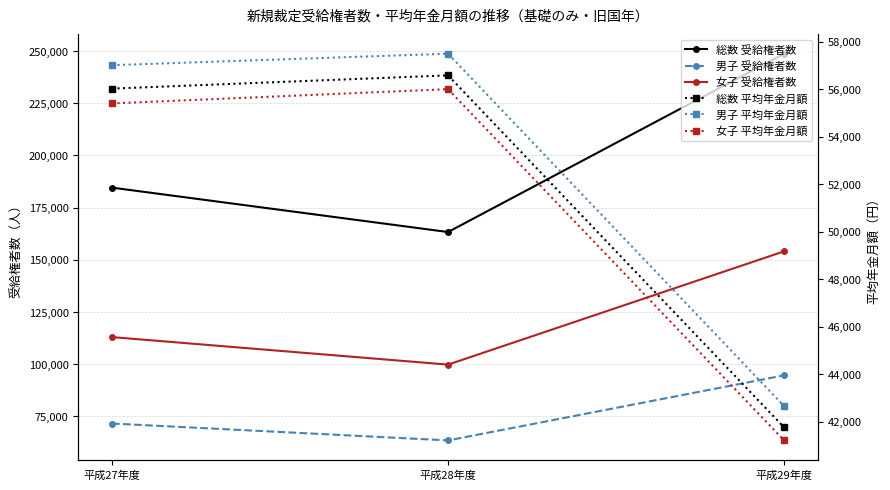

What is the label of the 3rd point from the left?

平成29年度